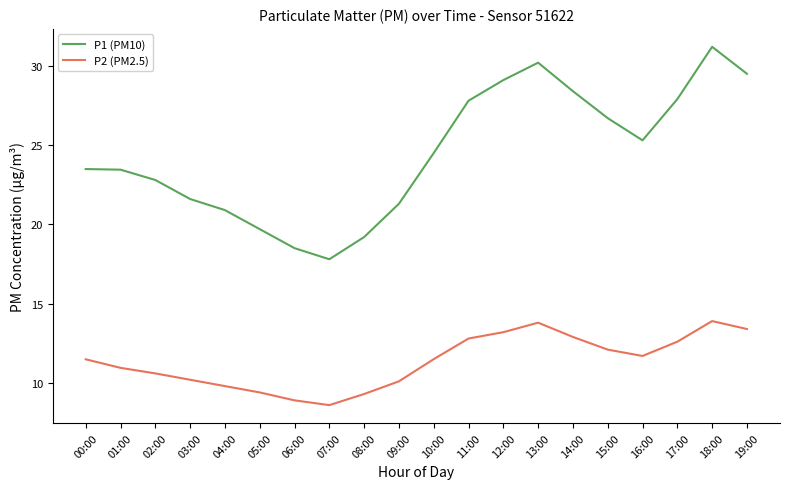

What is the sum of the P2 (PM2.5) values at 12:00 and 00:00?

24.7